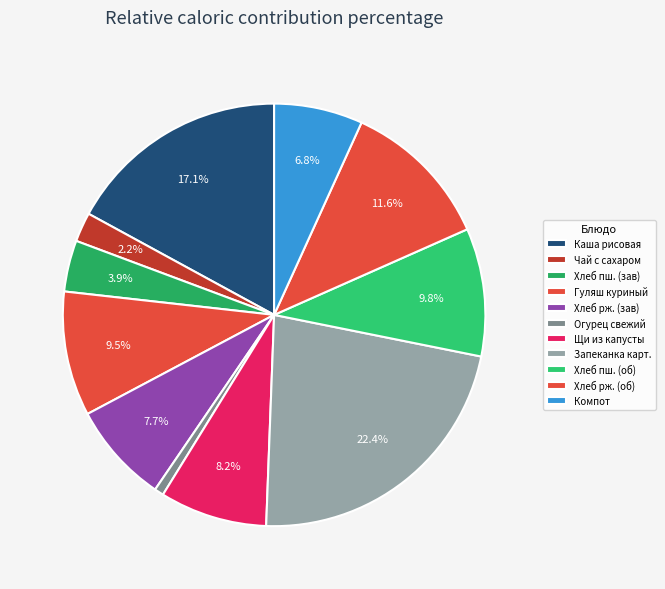

How many slices are in this pie chart?

11